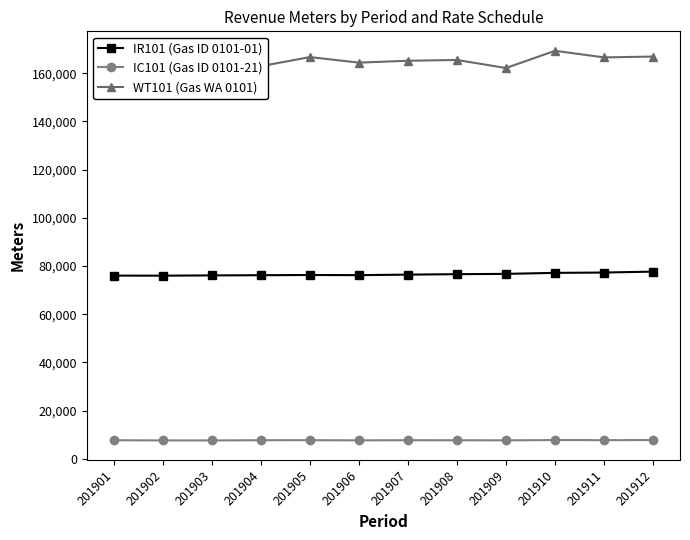

Where is the first local maximum for IR101 (Gas ID 0101-01)?

201905